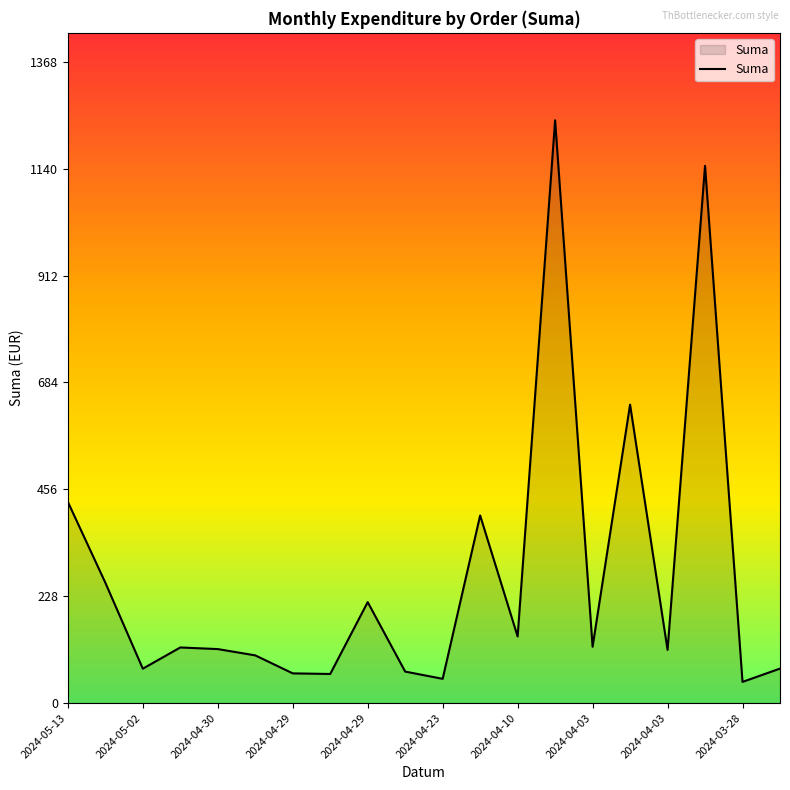

What is the maximum value shown in the chart?

1243.2